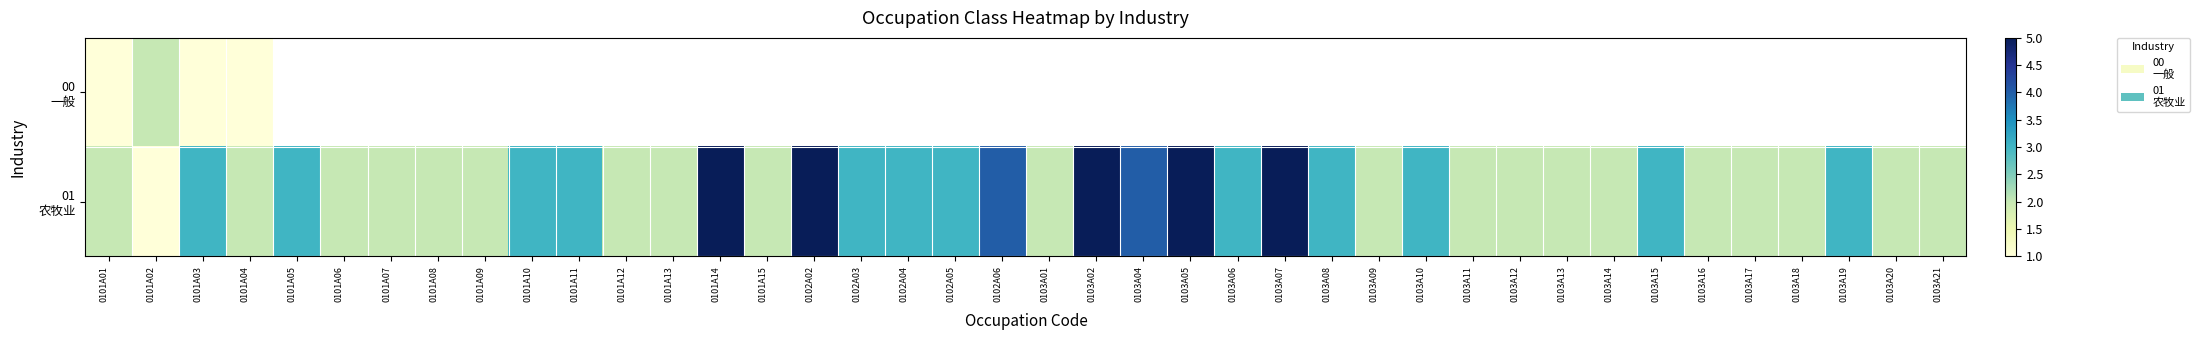

What is the sum of the 01 农牧业 values at 0103A17 and 0101A14?

7.0